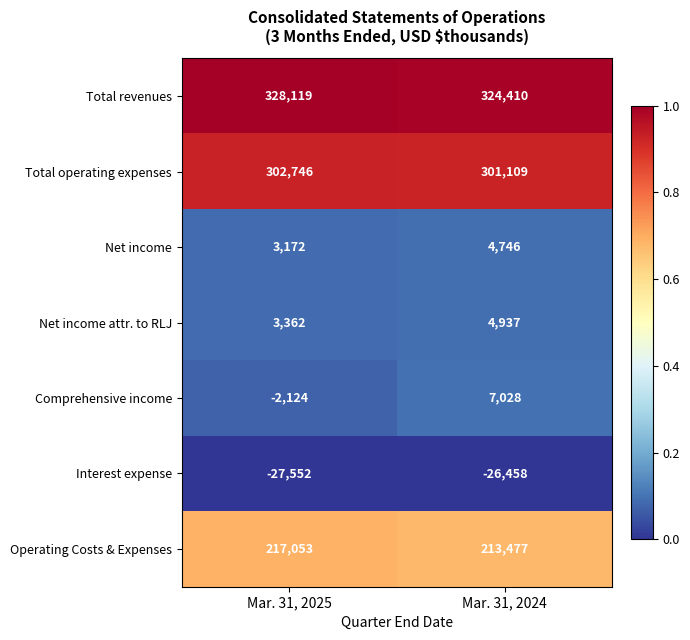

What is the total value across all series at Mar. 31, 2025?

824776